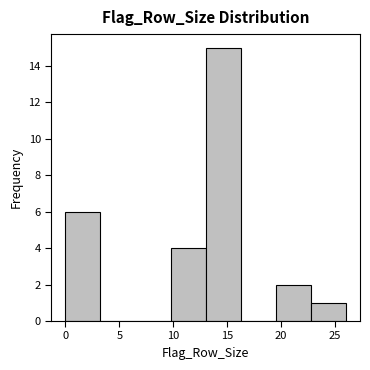

Over which range of the x-axis is the bar tallest?

13.00 to 16.25